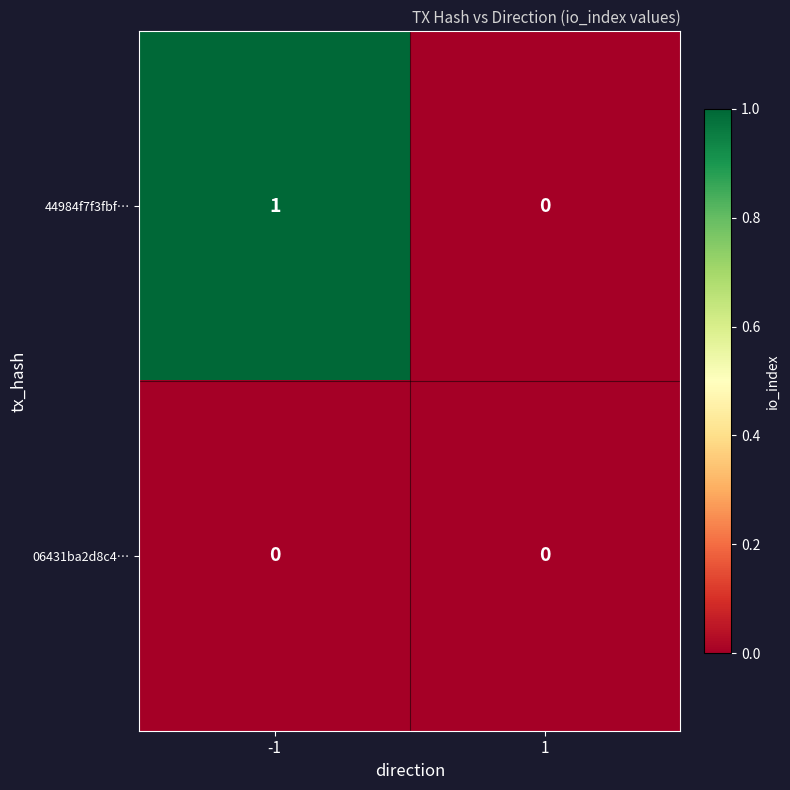

List the series in order of their peak value, lowest first.

06431ba2d8c4…, 44984f7f3fbf…